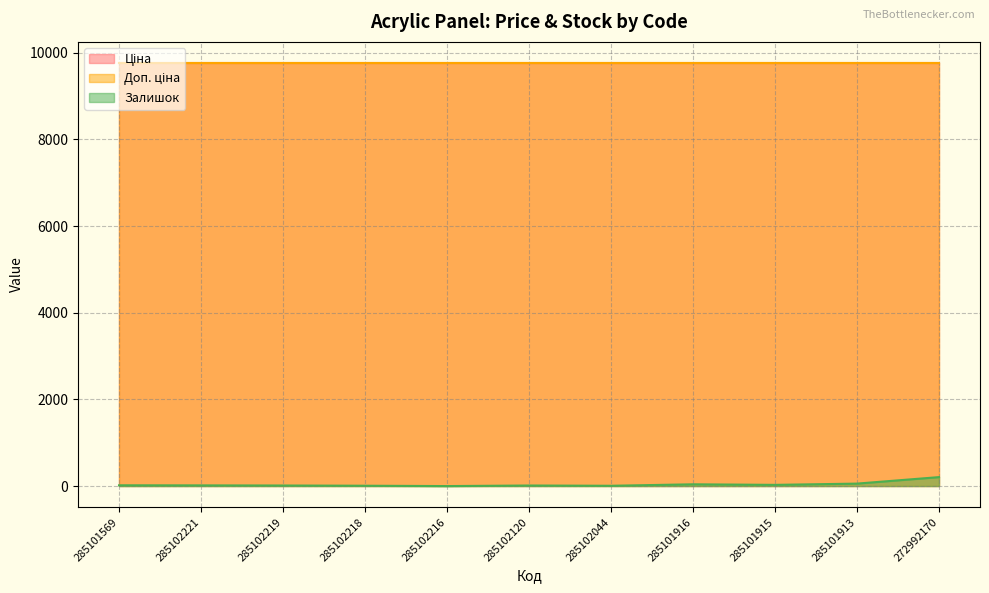

True or false: Доп. ціна and Ціна intersect in this chart.

False